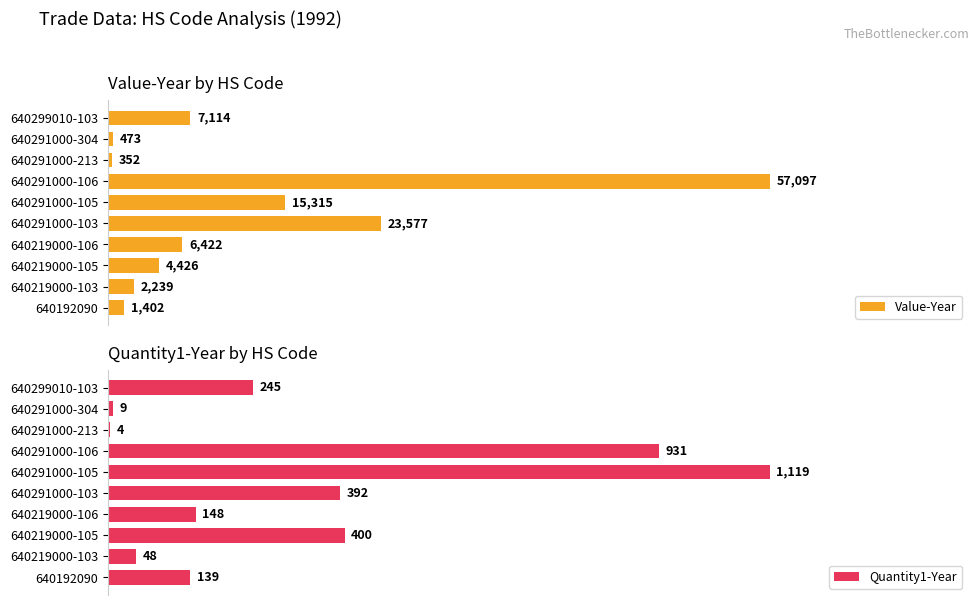

At which label is Quantity1-Year closest to 561?

640219000-105